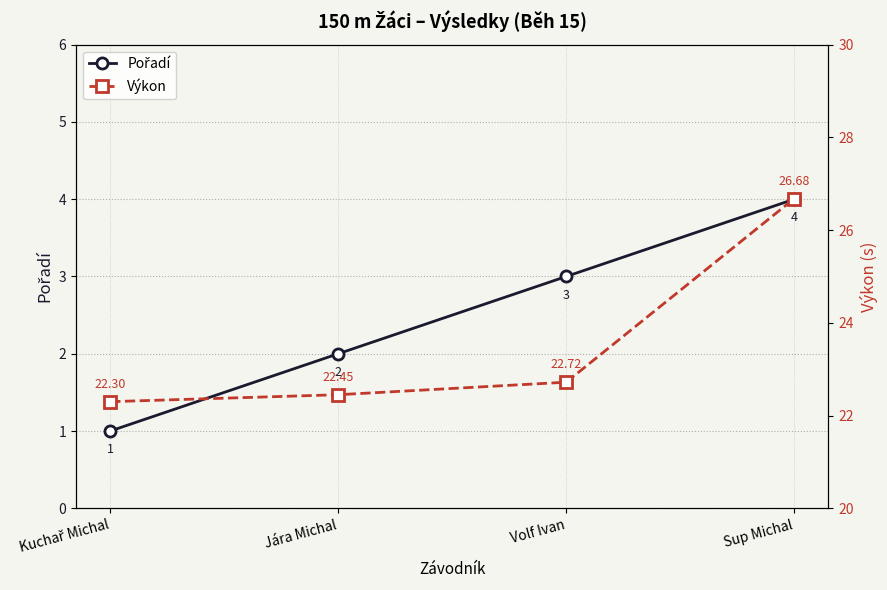

How many series are shown in this chart?

2